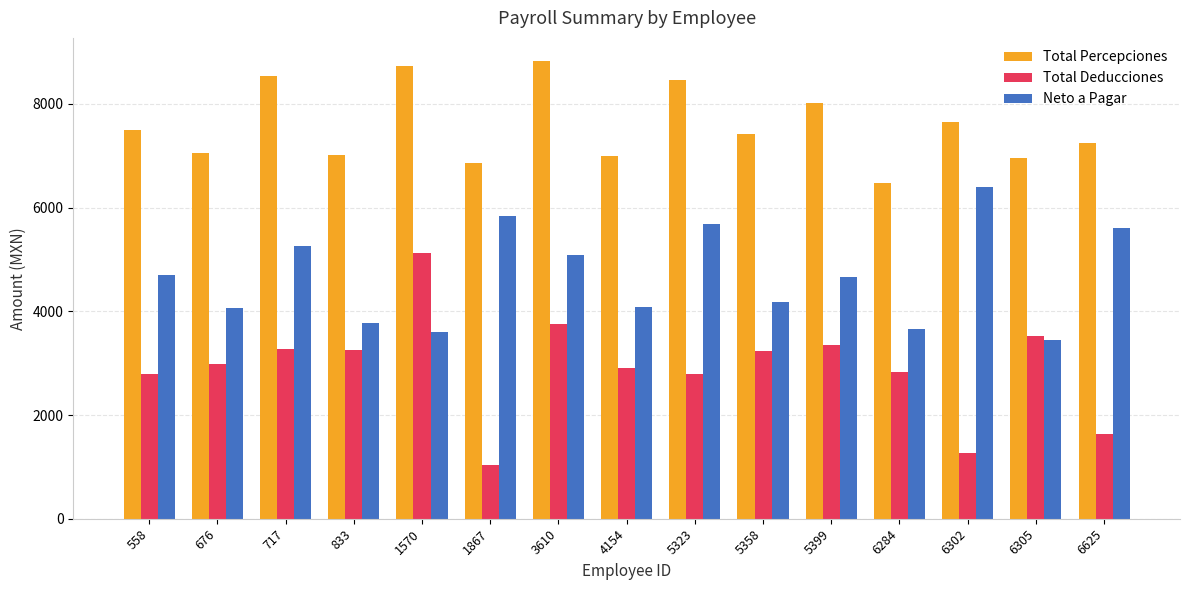

Where does the Neto a Pagar series first go above 4669?

558